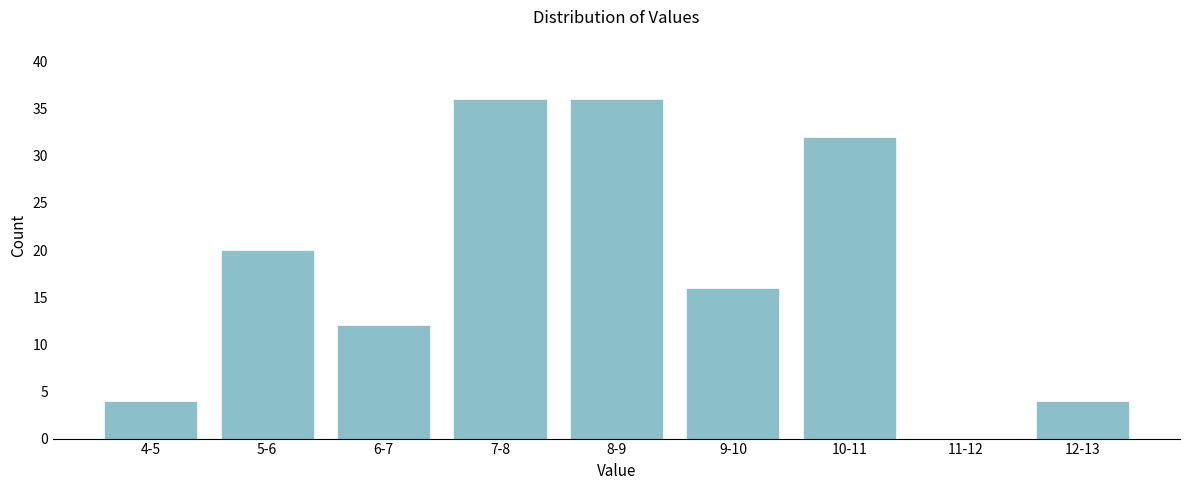

Reading left to right, transcribe all the data shown in this chart.

4-5=4	5-6=20	6-7=12	7-8=36	8-9=36	9-10=16	10-11=32	11-12=0	12-13=4